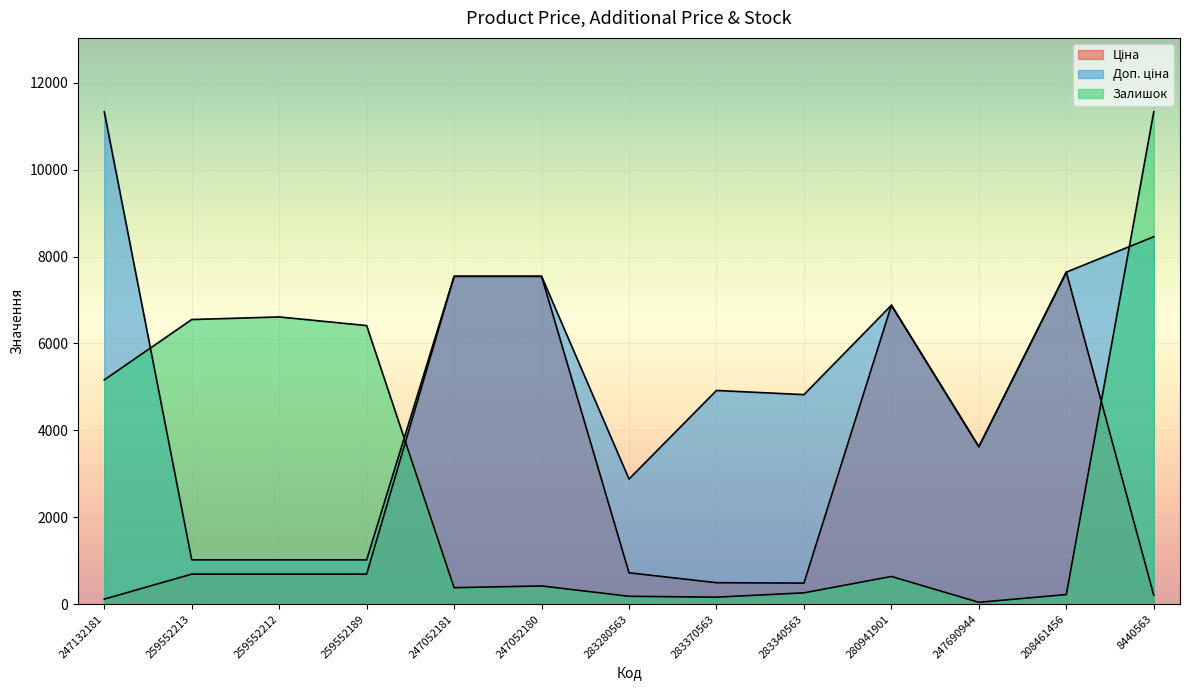

Reading left to right, extract all data points from this chart.

Ціна: 247132181=113.3	259552213=689.1	259552212=689.1	259552189=689.1	247052181=7545.9	247052180=7545.9	283280563=719.6	283370563=491.7	283340563=482.1	280941901=6879.5	247690944=3622.2	208461456=7641.9	8440563=201.3
Доп. ціна: 247132181=11334.0	259552213=1017.8	259552212=1017.8	259552189=1017.8	247052181=7545.9	247052180=7545.9	283280563=2878.5	283370563=4917.4	283340563=4821.4	280941901=6879.5	247690944=3622.2	208461456=7641.9	8440563=8456.7
Залишок: 247132181=5160.8	259552213=6550.3	259552212=6609.8	259552189=6411.4	247052181=377.1	247052180=416.8	283280563=178.6	283370563=158.8	283340563=258.0	280941901=635.2	247690944=39.7	208461456=218.3	8440563=11334.0